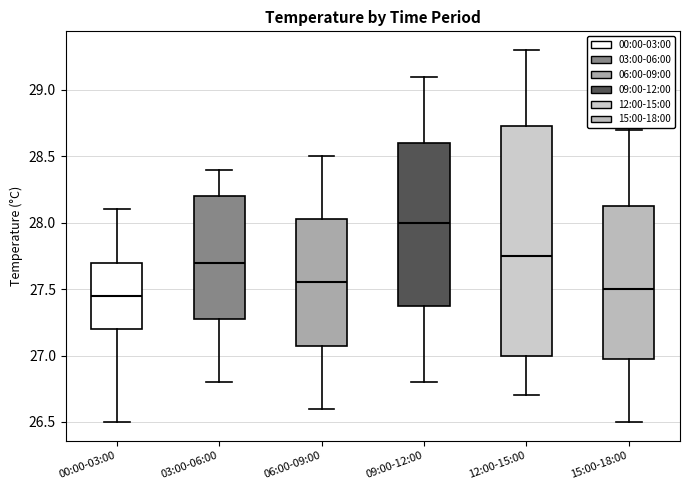

Comparing the boxes themselves (not the whiskers), which one is the tallest?

12:00-15:00